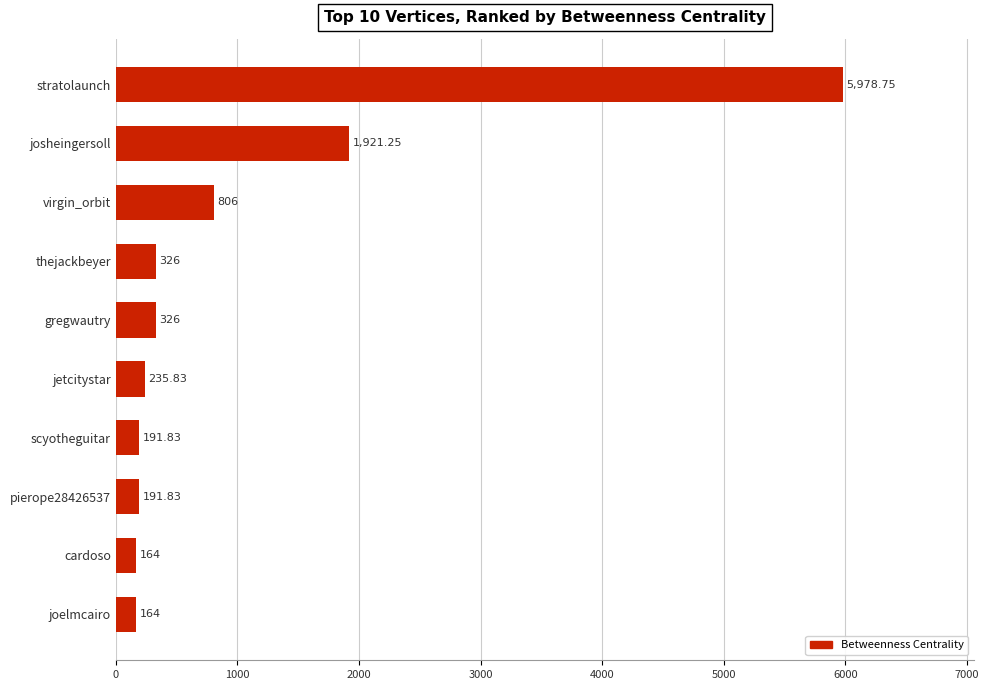

Which label corresponds to the largest value in the chart?

stratolaunch